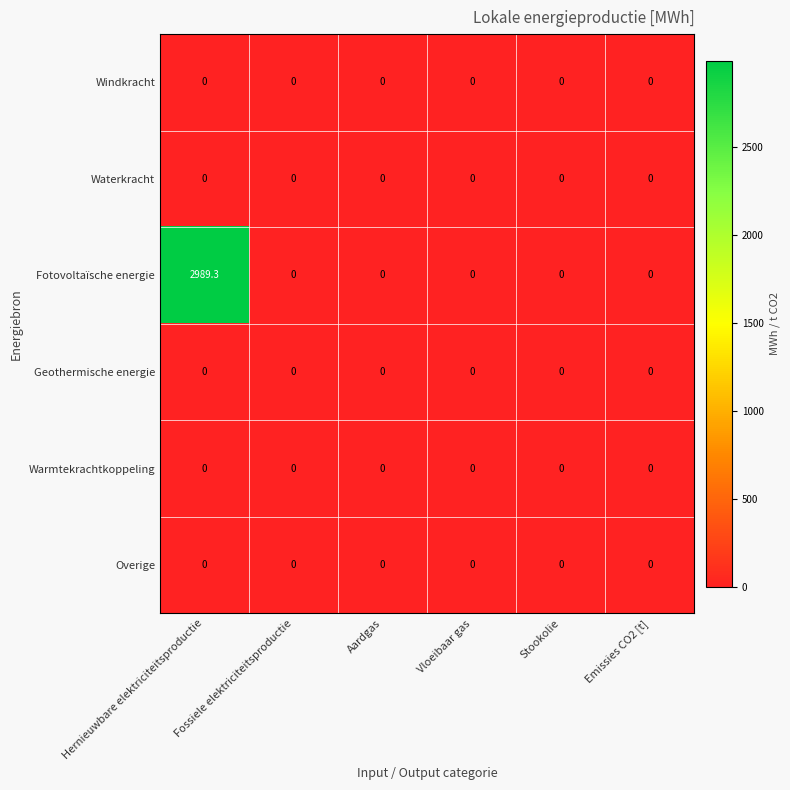

Which series has the largest total across all categories?

Fotovoltaïsche energie